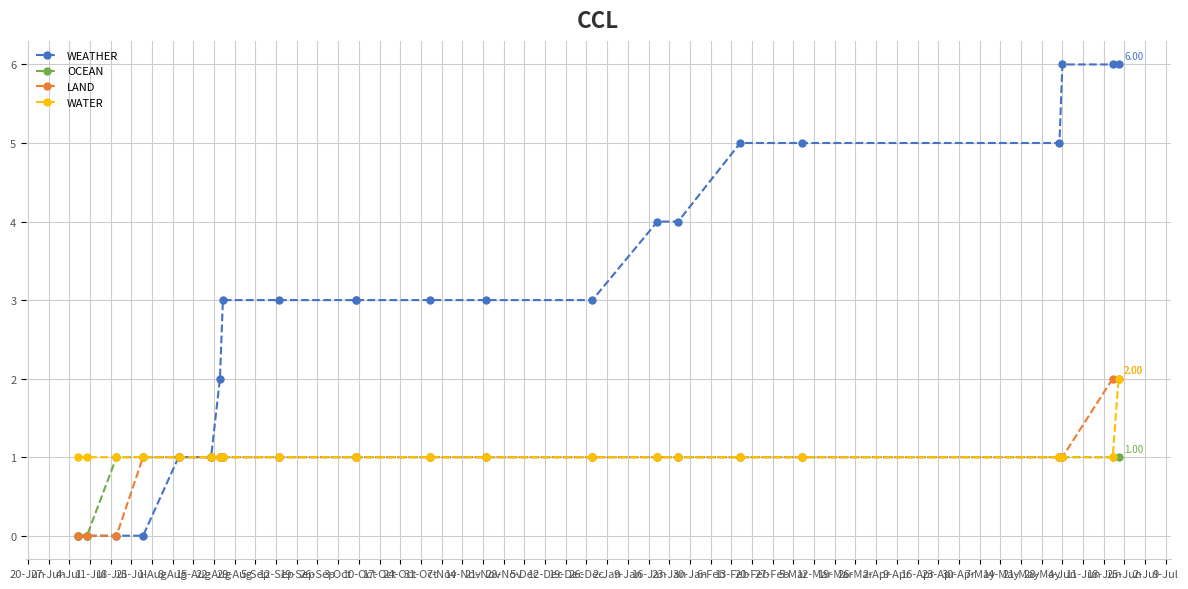

True or false: WATER and WEATHER intersect in this chart.

False